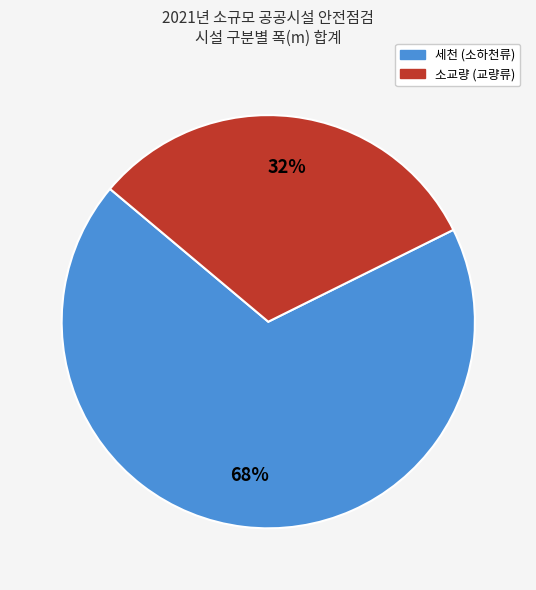

Is it true that 세천 is 59% of the pie?

False